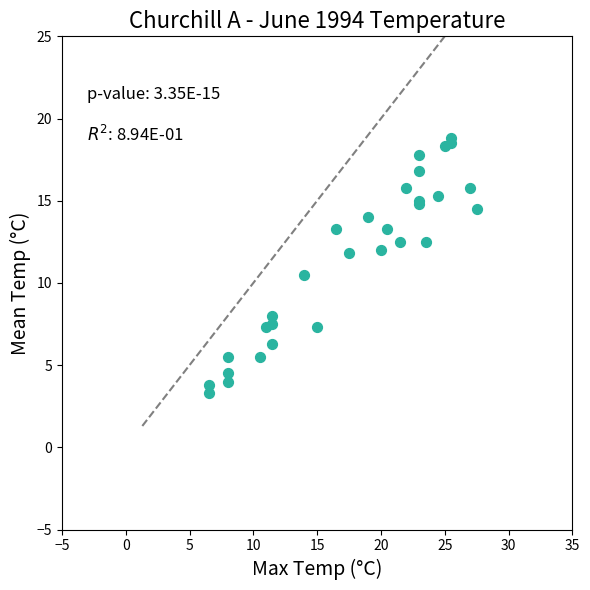

What Y value in the scatter plot is closest to 11?

10.5